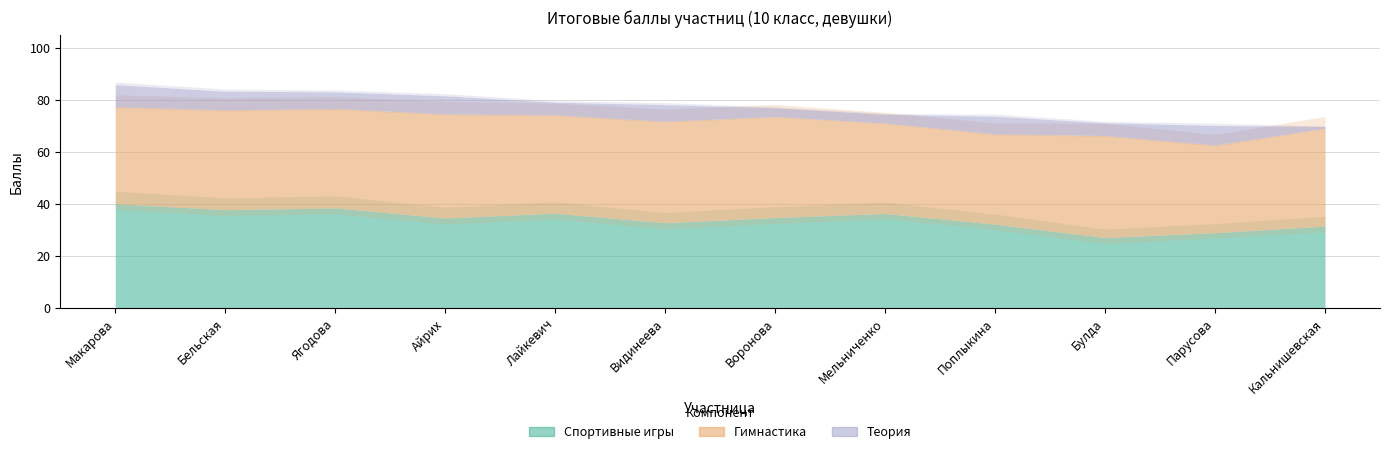

How many series are shown in this chart?

3